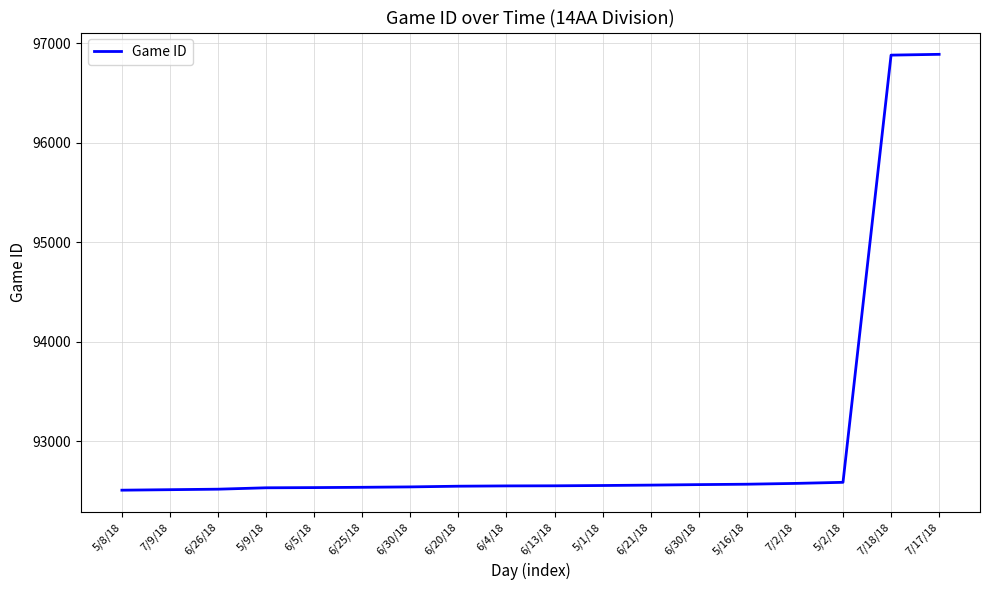

True or false: the data shows 34274 at 6/5/18.

False